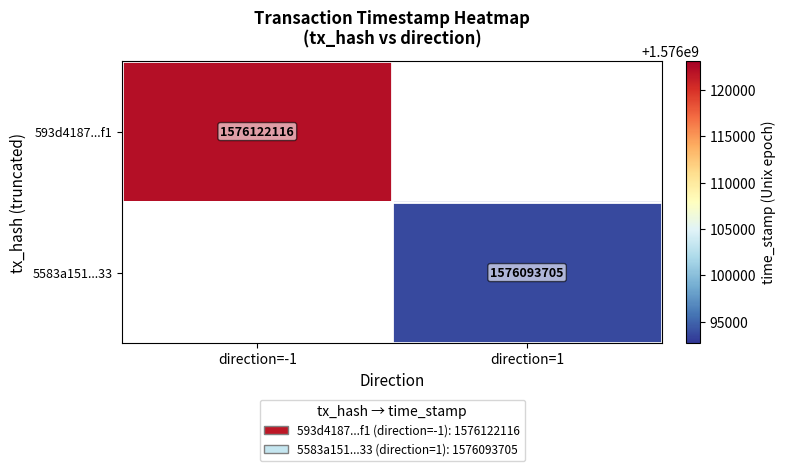

The value of 593d4187...f1 at direction=-1 is 1576122116. True or false?

True